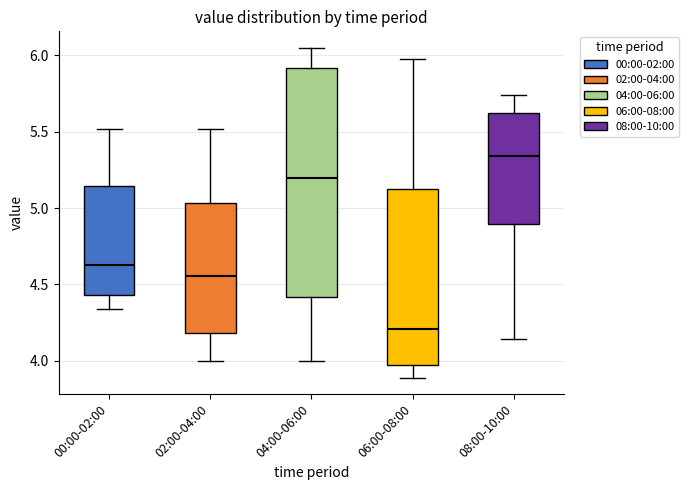

Where is the lower edge of the box for 08:00-10:00 on the y-axis? The values are not printed on the chart, so give them approximately, as read against the axis.

4.90